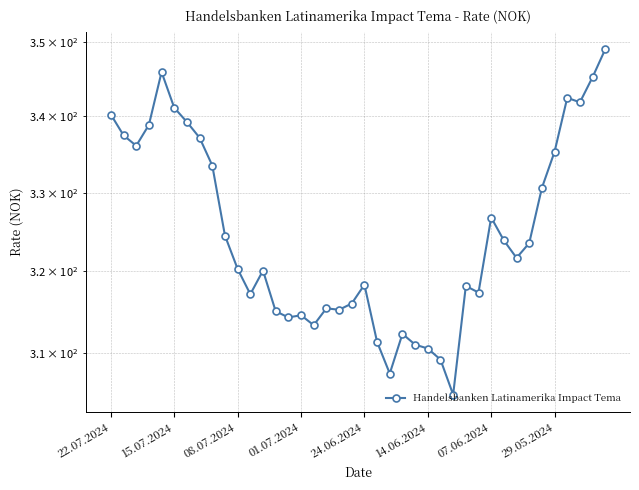

At which label does the data first exceed 321?

22.07.2024